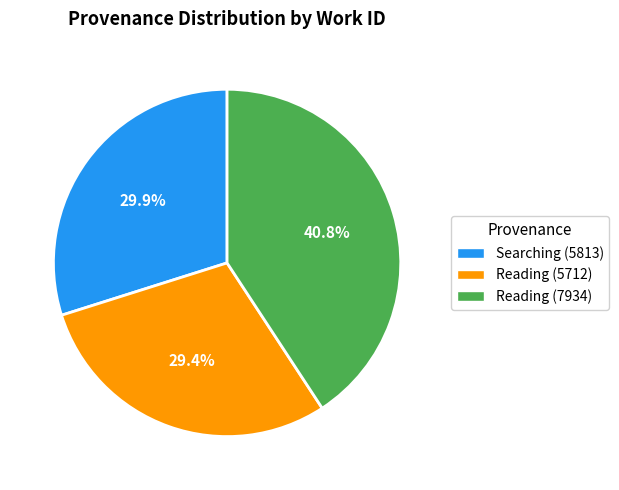

Is there a majority slice in this chart?

No